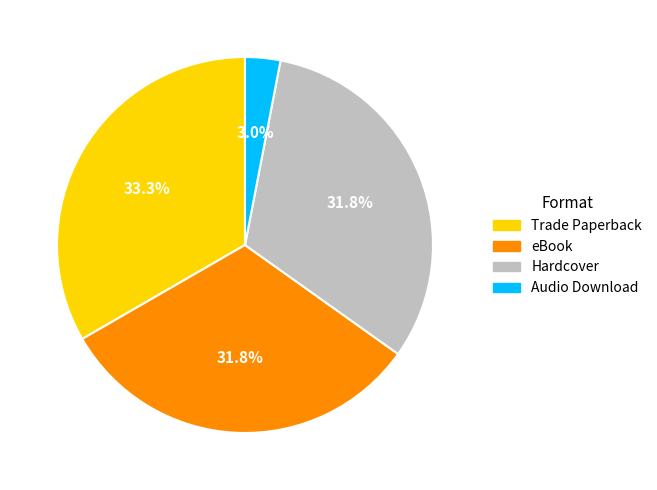

What percentage do Audio Download and eBook together represent?

34.8%